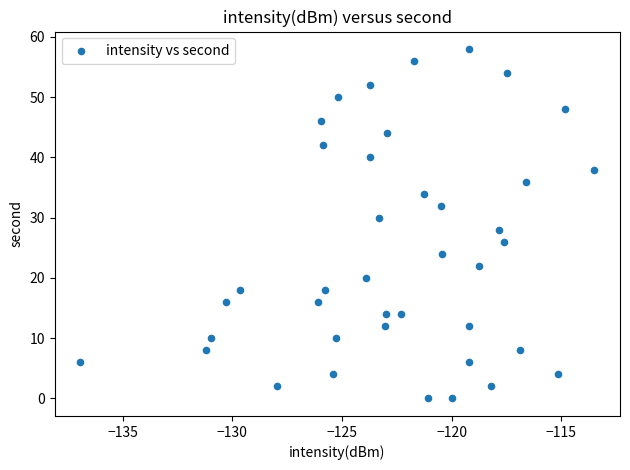

What is the range of Y values (max minus min)?

58